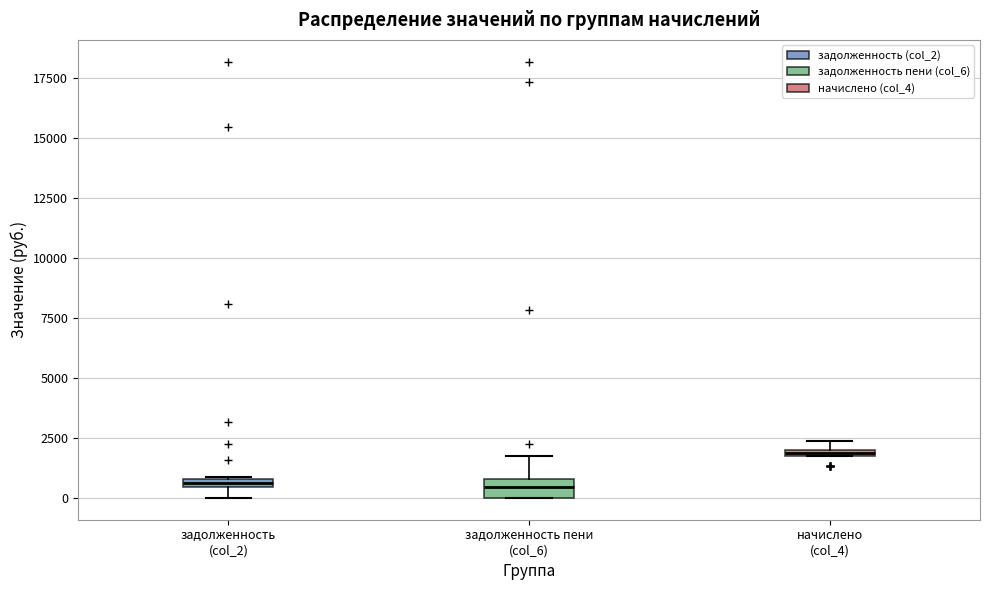

Where is the lower edge of the box for начислено (col_4) on the y-axis? The values are not printed on the chart, so give them approximately, as read against the axis.

1500